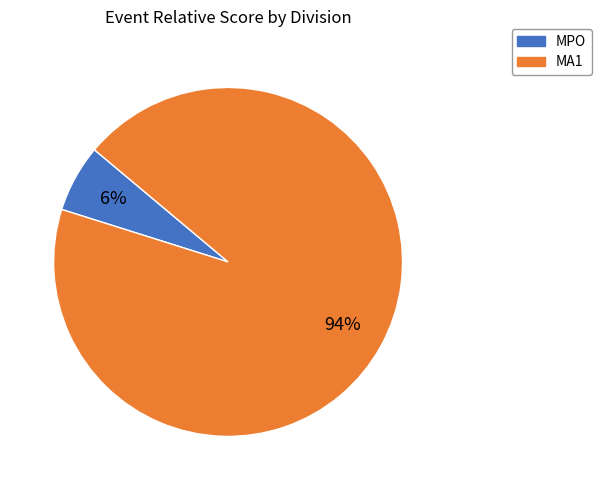

Between MA1 and MPO, which is larger?

MA1